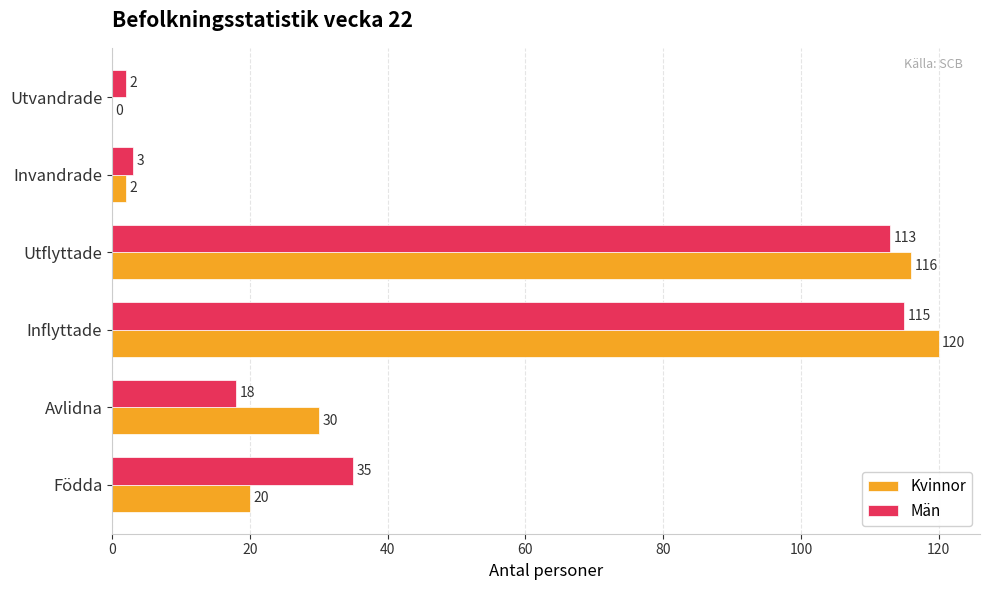

What is the average value of the Män series?

48